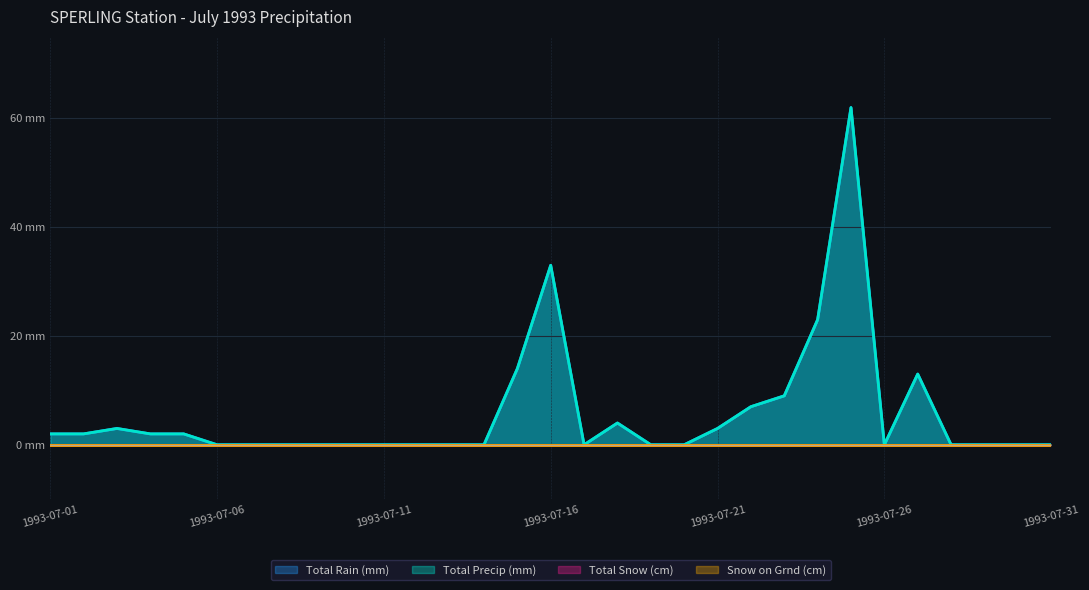

At which category is the sum across all series the highest?

1993-07-25